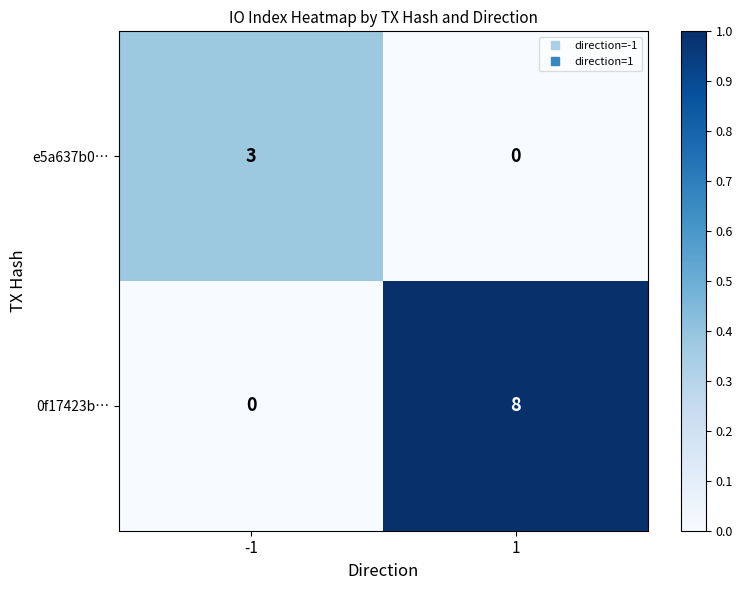

At -1, list the series in order from smallest to largest.

0f17423b…, e5a637b0…